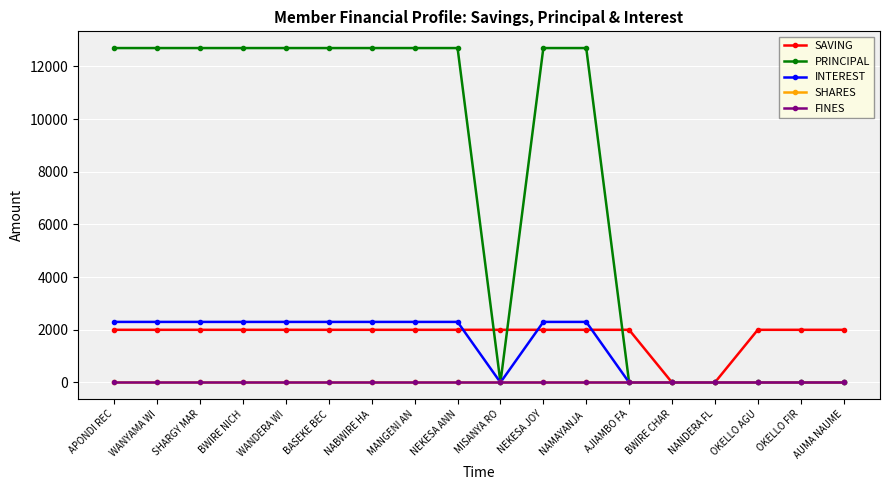

True or false: INTEREST has a value of 0 at OKELLO AGU.

True